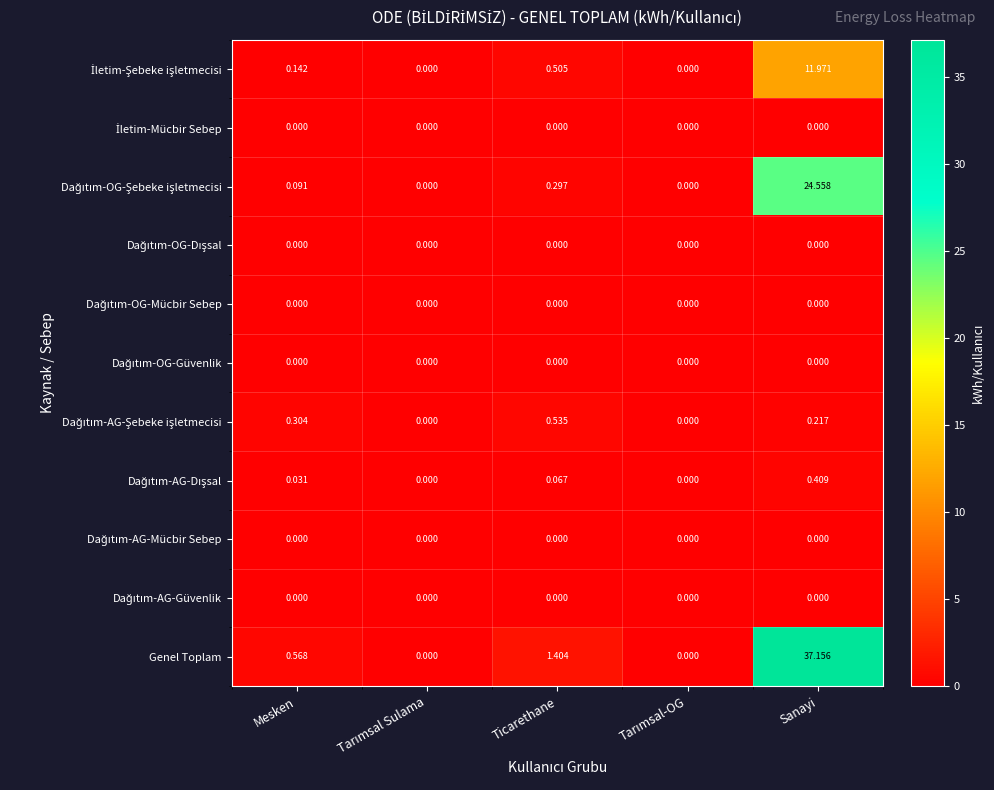

Which series has the widest spread of values?

Genel Toplam